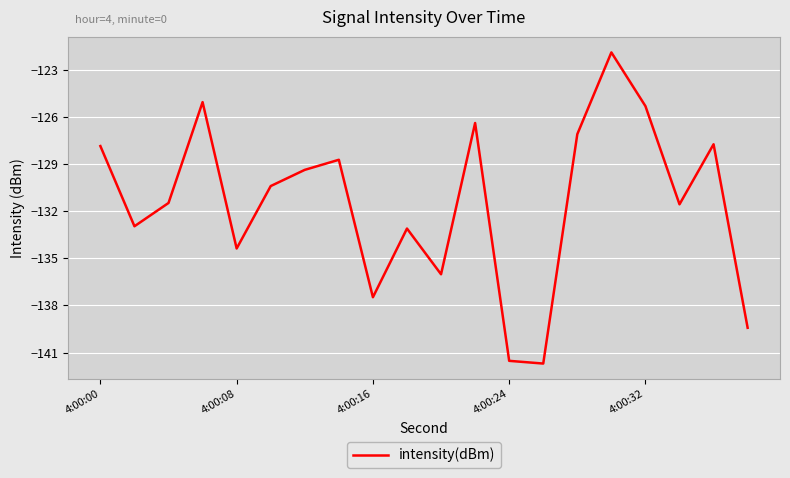

What is the average value?

-131.5